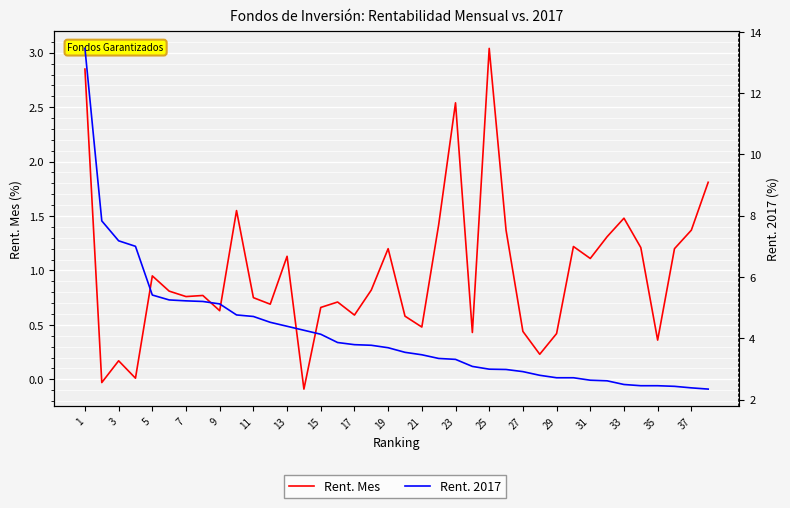

Is this an area chart (filled region under the line)?

No